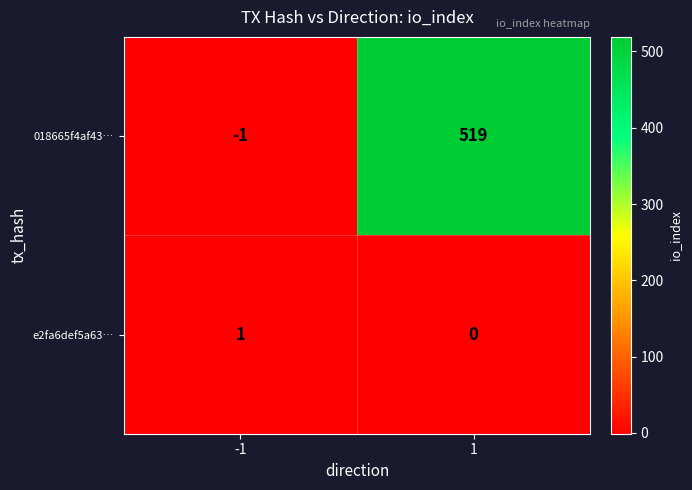

What is the sum of all 018665f4af43… values?

518